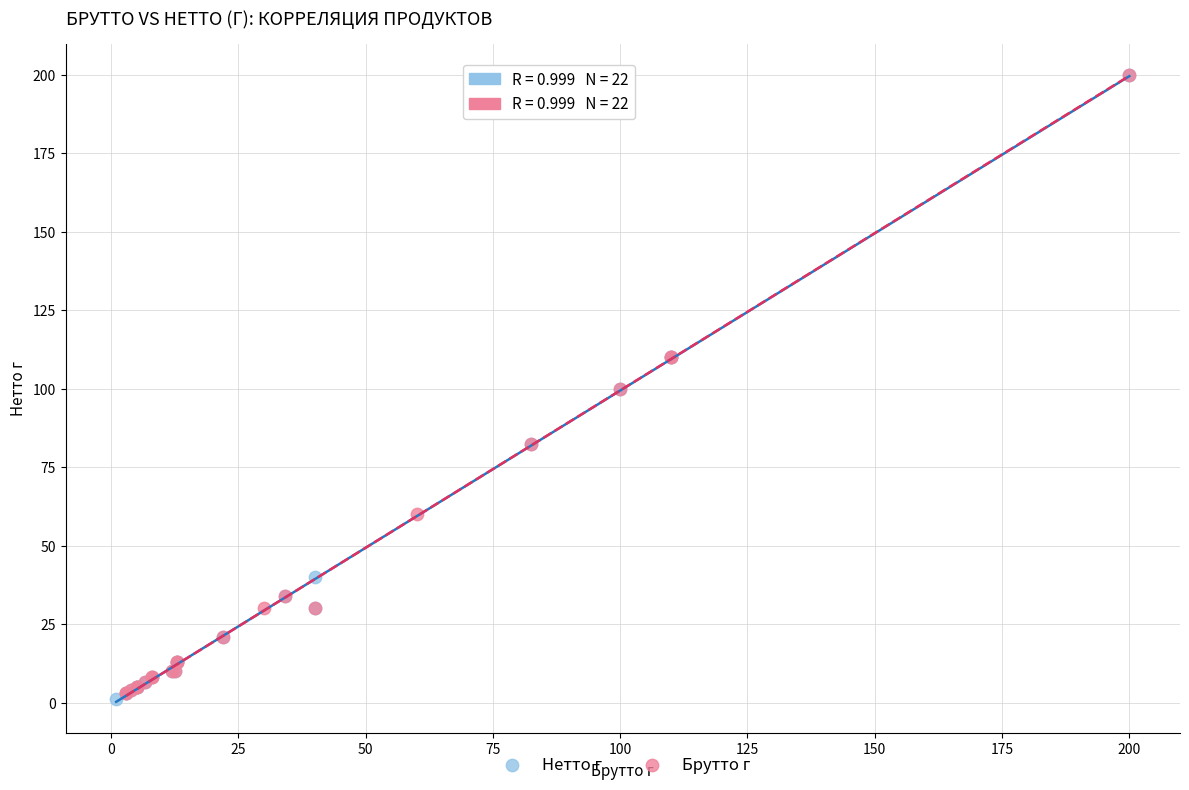

What are all the series names shown in the legend?

Нетто г, Брутто г